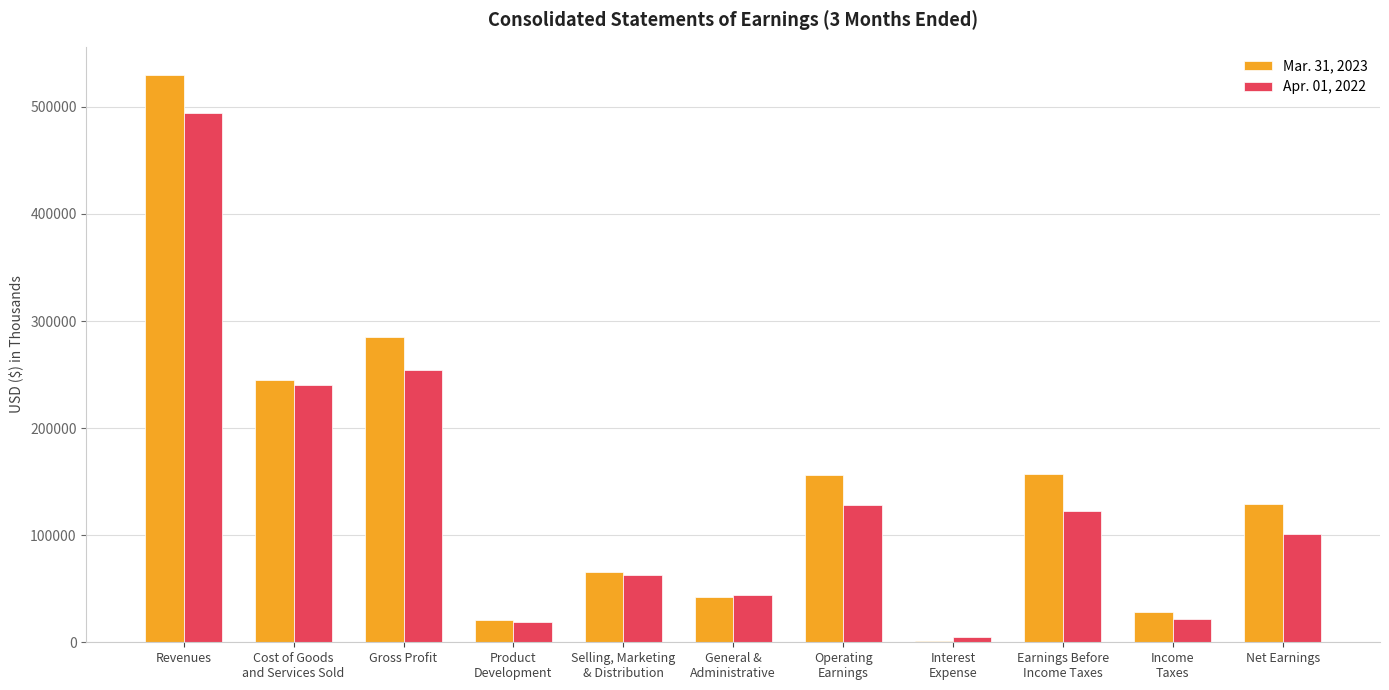

Which category has the highest value in the Apr. 01, 2022 series?

Revenues